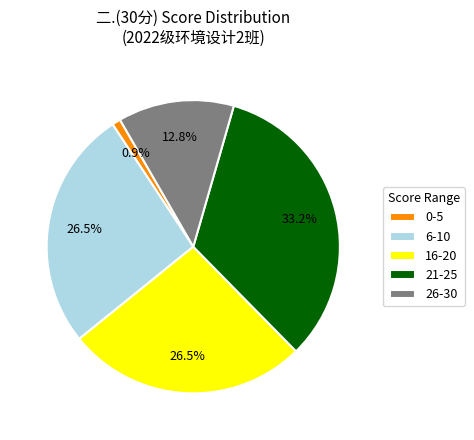

Does 26-30 account for over 50% of the chart?

No